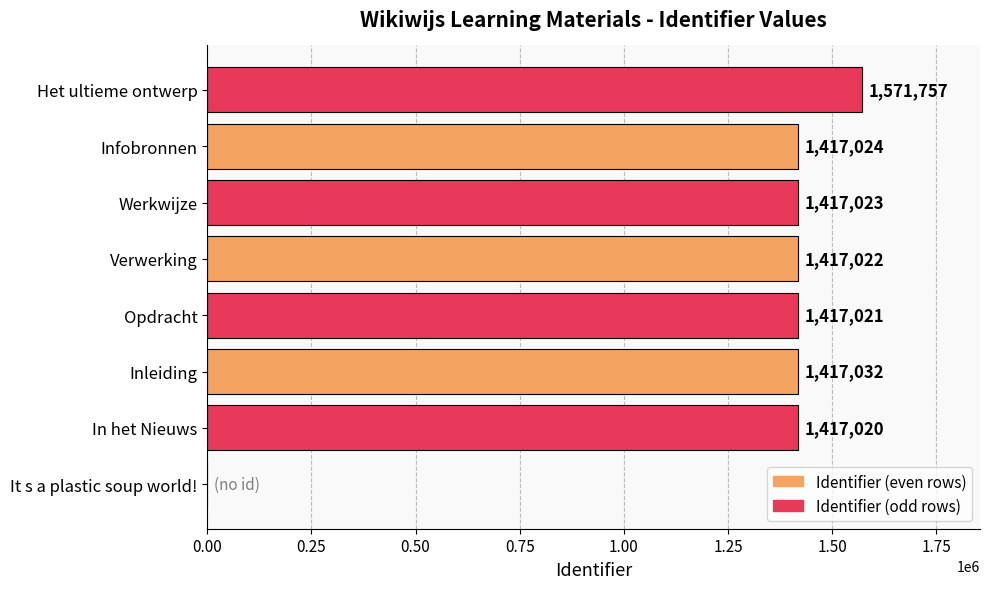

Which has a higher value, Inleiding or Opdracht?

Inleiding